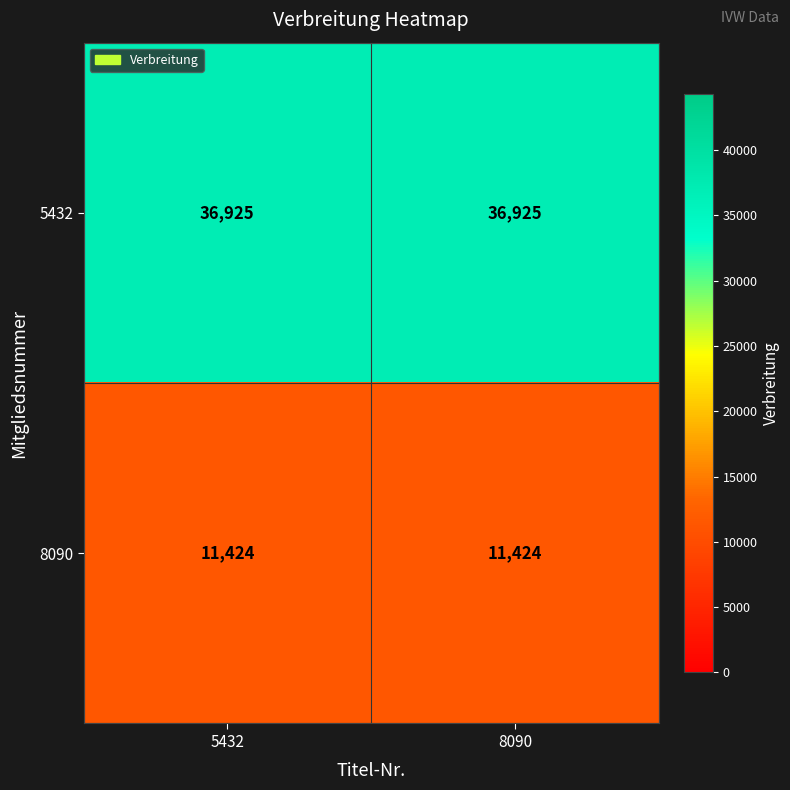

Read the 5432 value at 8090.

36925